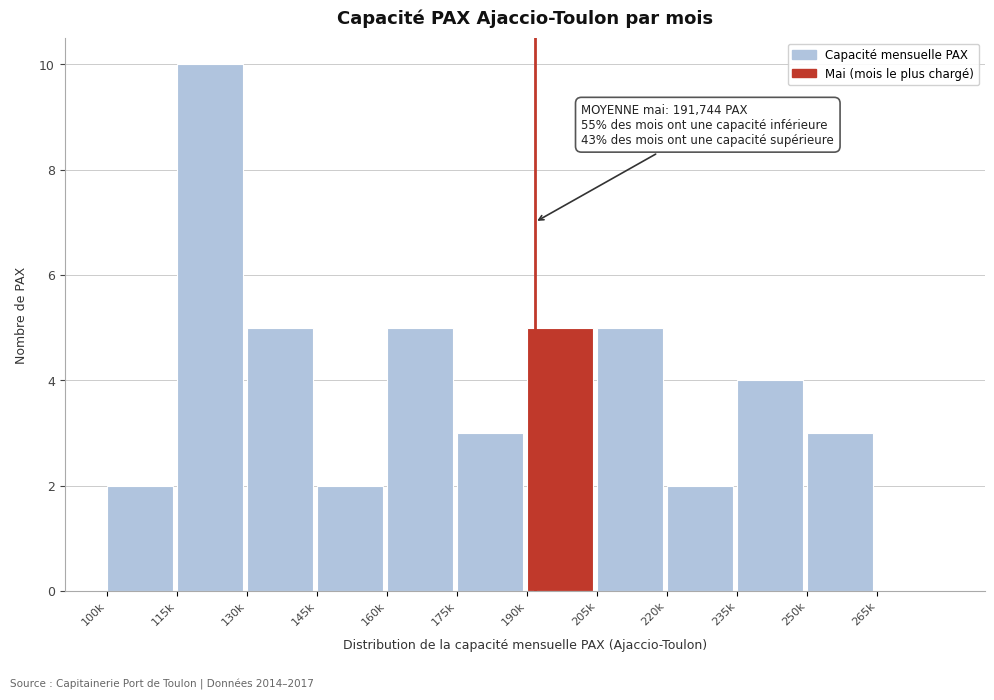

Reading right to left, list all the values displayed in this chart.

265k=0	250k=3	235k=4	220k=2	205k=5	190k=5	175k=3	160k=5	145k=2	130k=5	115k=10	100k=2